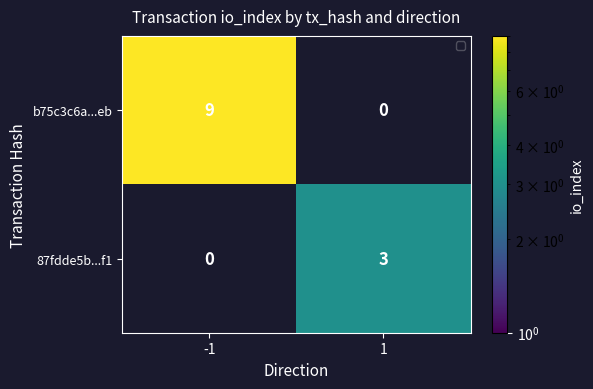

Between -1 and 1, which series saw the biggest shift?

b75c3c6a...eb